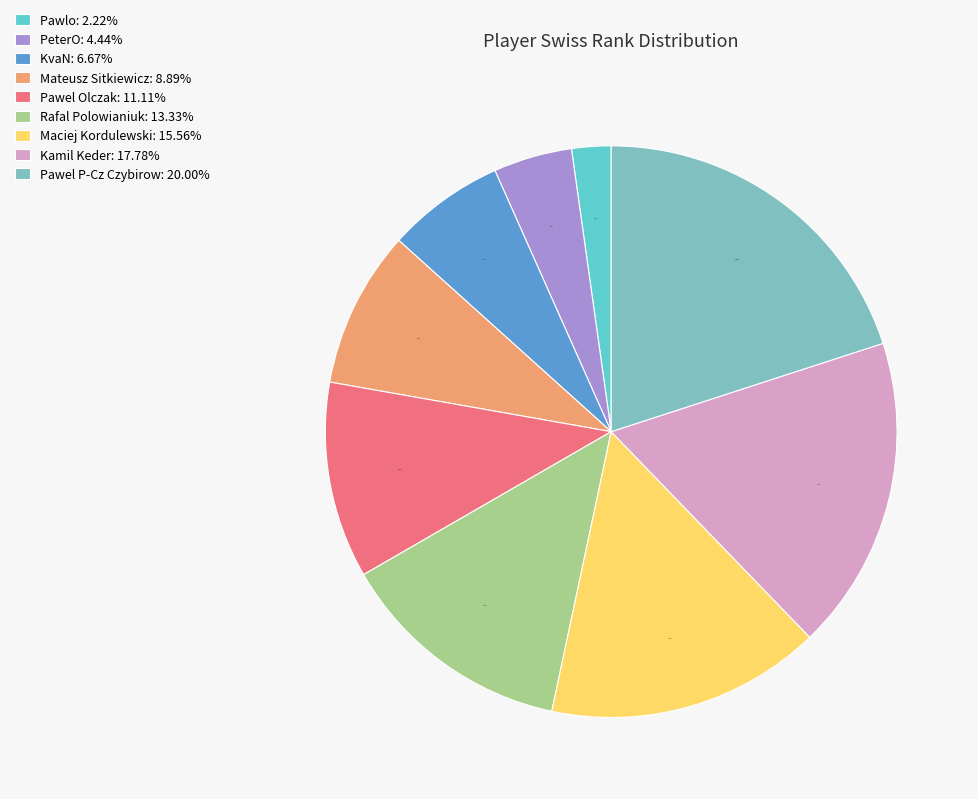

To the nearest percent, what portion does PeterO represent?

4%